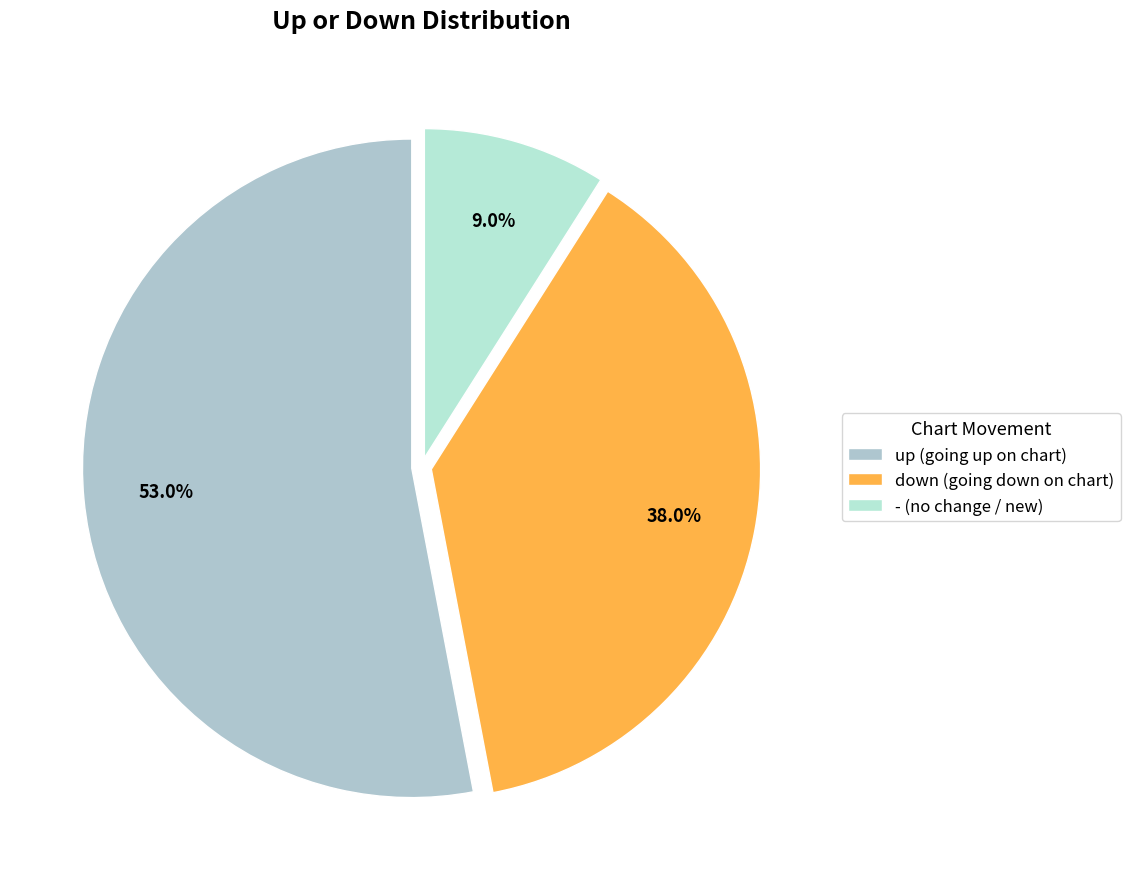

Rank the categories by value from lowest to highest.

-, down, up